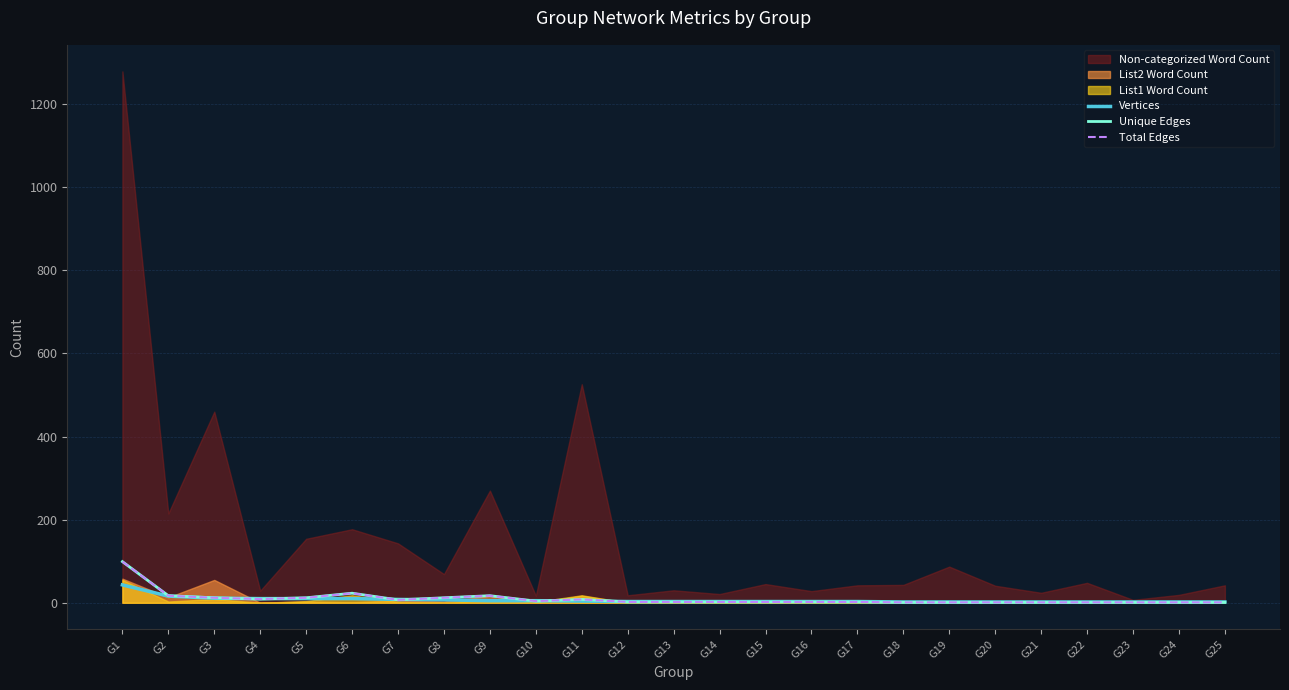

After their last crossing, which series has the higher values: Unique Edges or Vertices?

Vertices